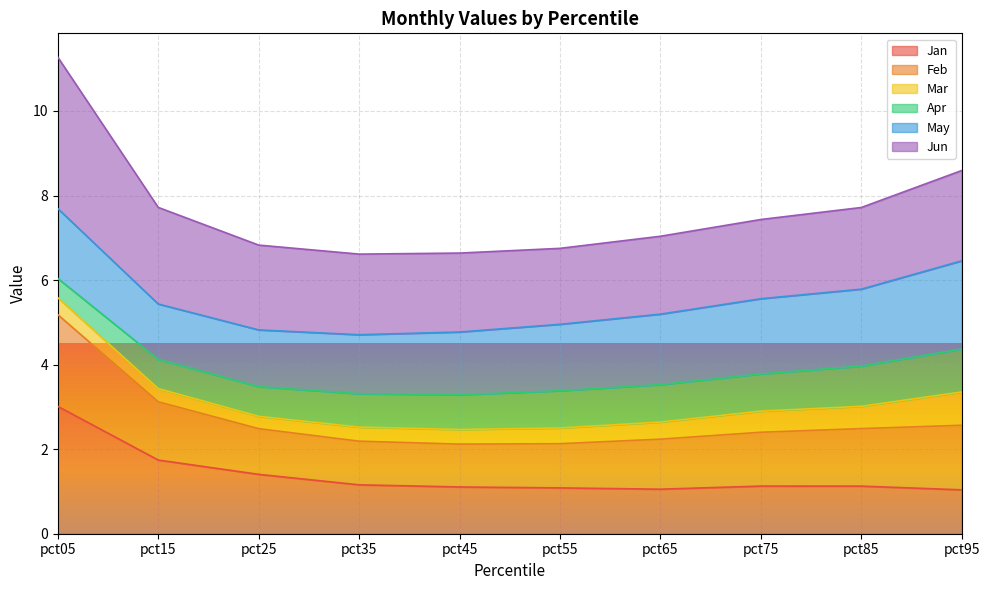

Between pct55 and pct15, which is larger?

pct15